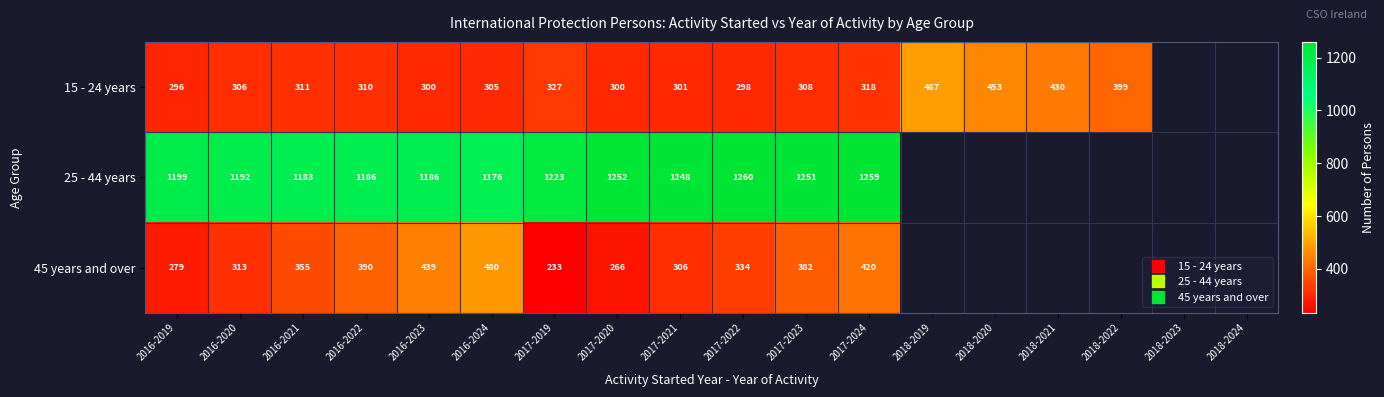

What is the sum of the 45 years and over values at 2017-2021 and 2017-2023?

688.0